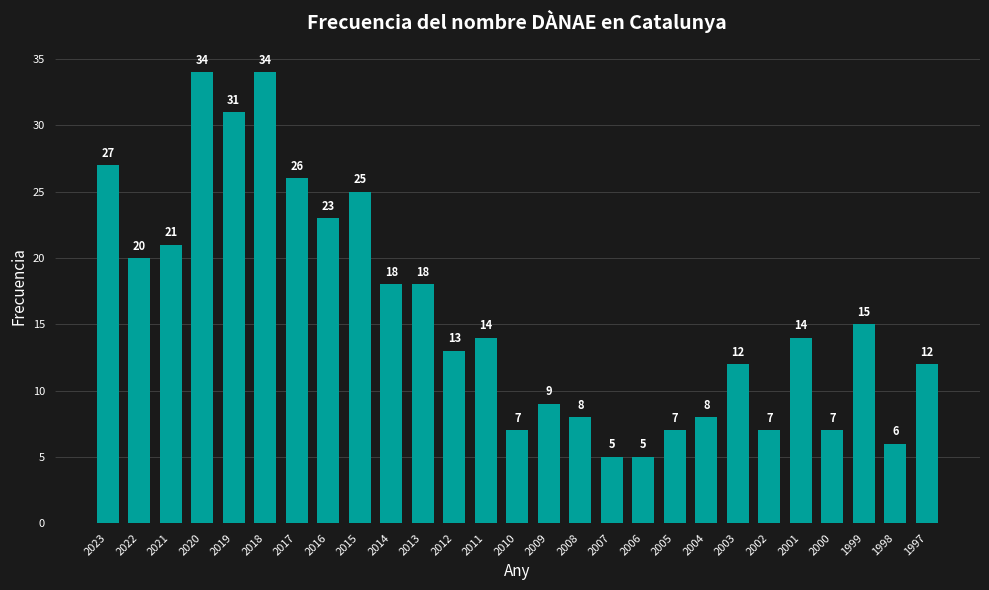

What is the ratio of the value at 2015 to the value at 2018?

0.7